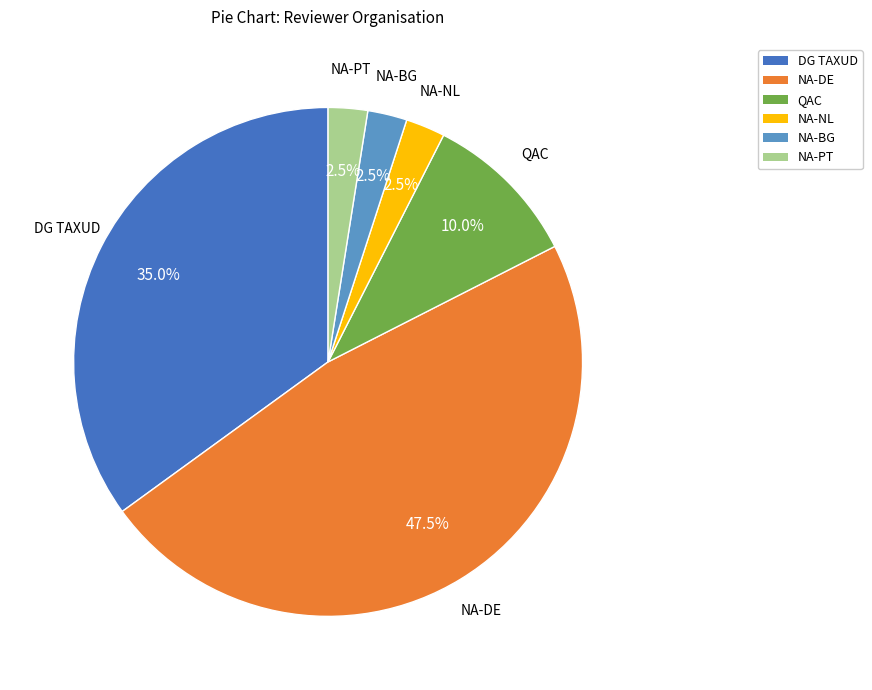

To the nearest percent, what is the average slice percentage?

17%